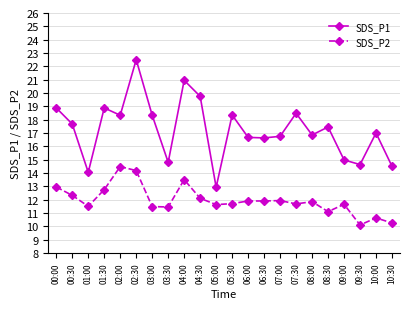

What is the value of the SDS_P2 point at the 7th from the left?

11.5